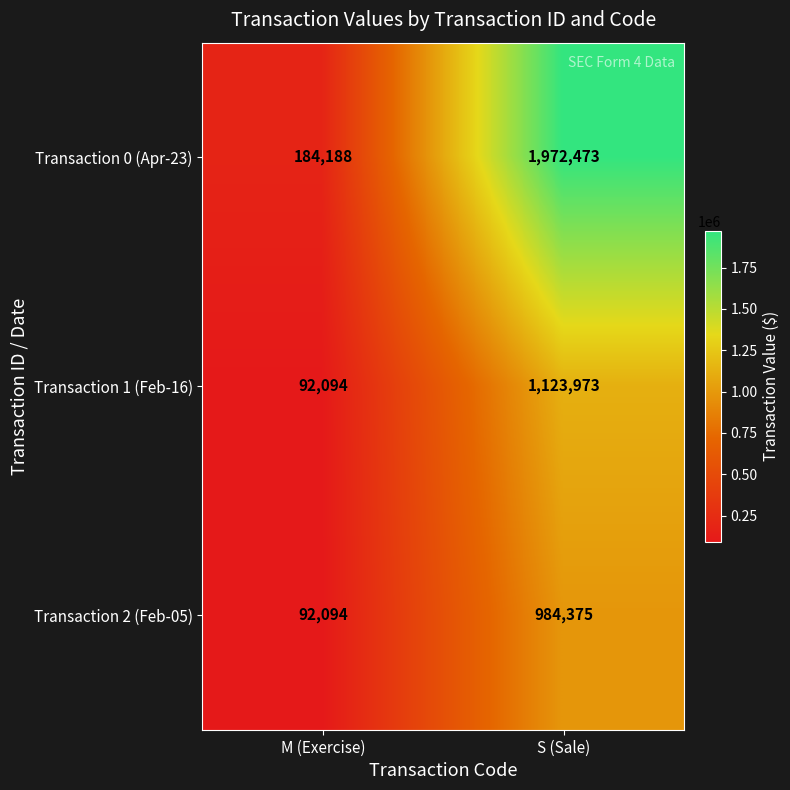

What is the approximate value of Transaction 1 (Feb-16) at M (Exercise), to the nearest 50?

92100